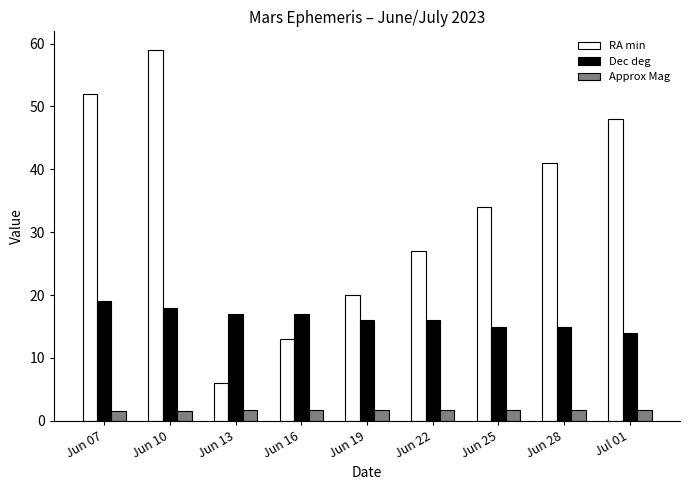

Between Jun 07 and Jun 13, which series saw the biggest shift?

RA min